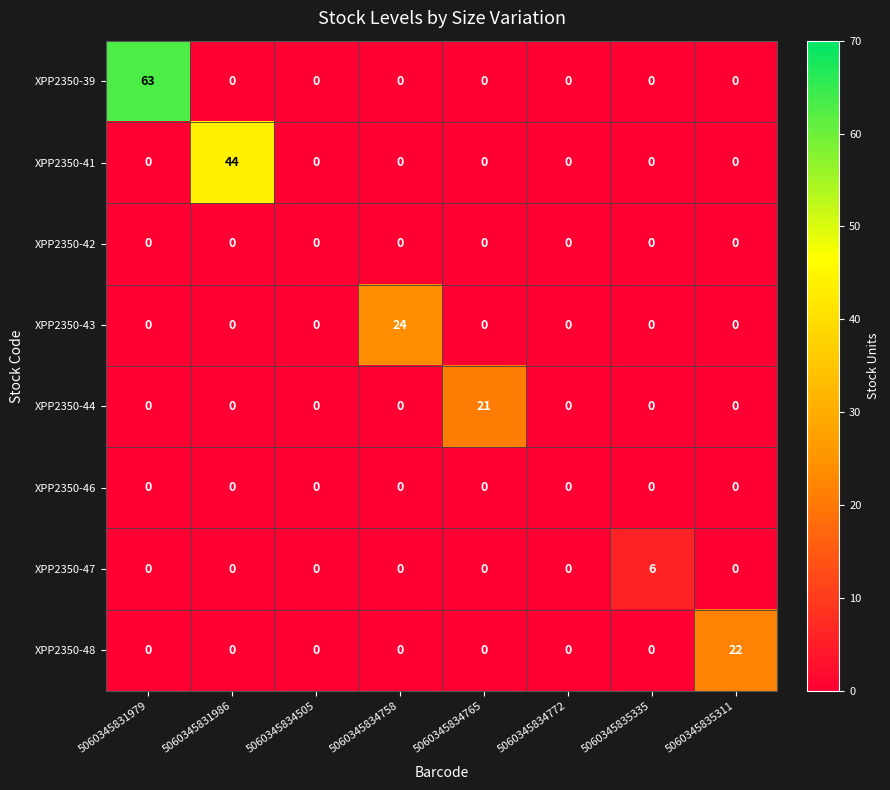

How many XPP2350-47 values are between 0 and 1?

7